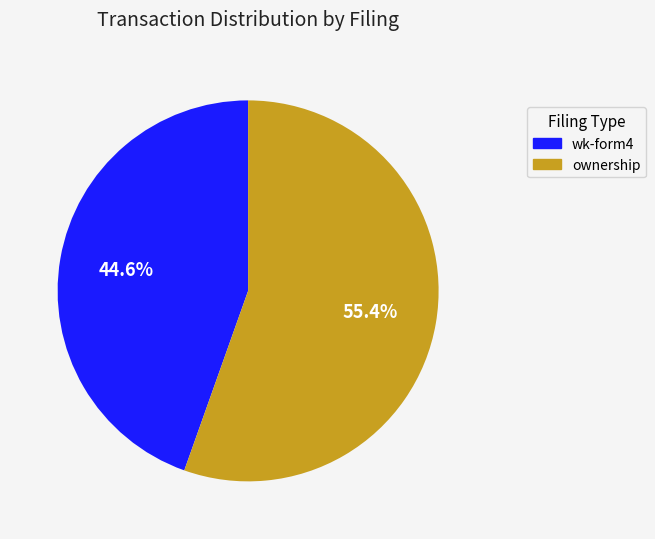

Is there any slice that represents more than half of the pie?

Yes